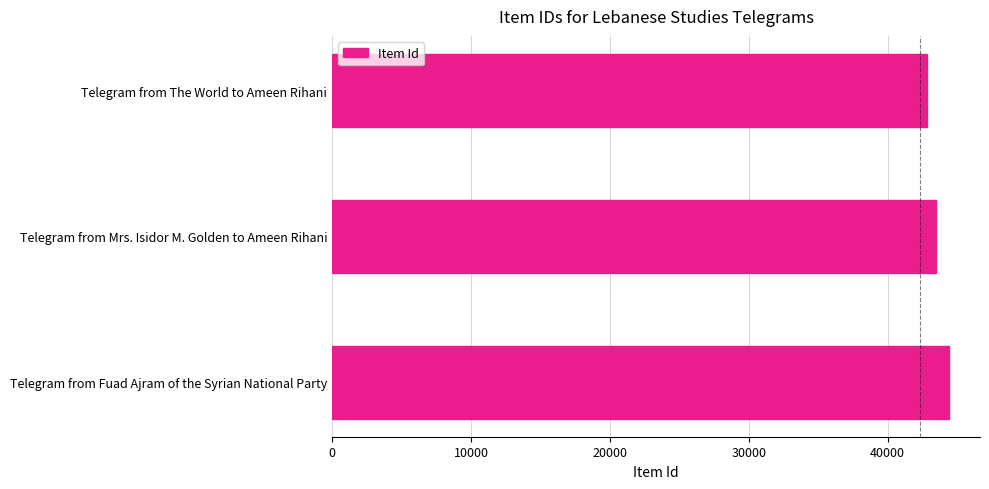

How many values are below 43466?

1